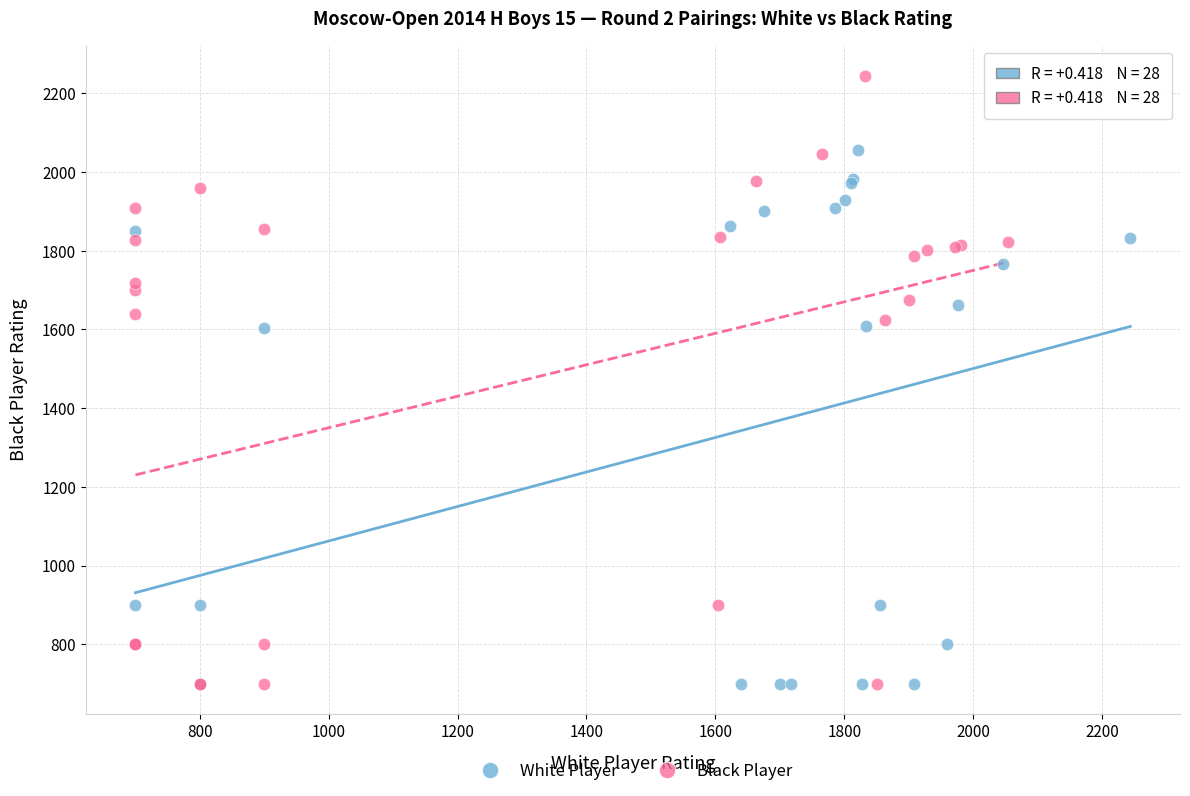

What are all the series names shown in the legend?

White Player, Black Player